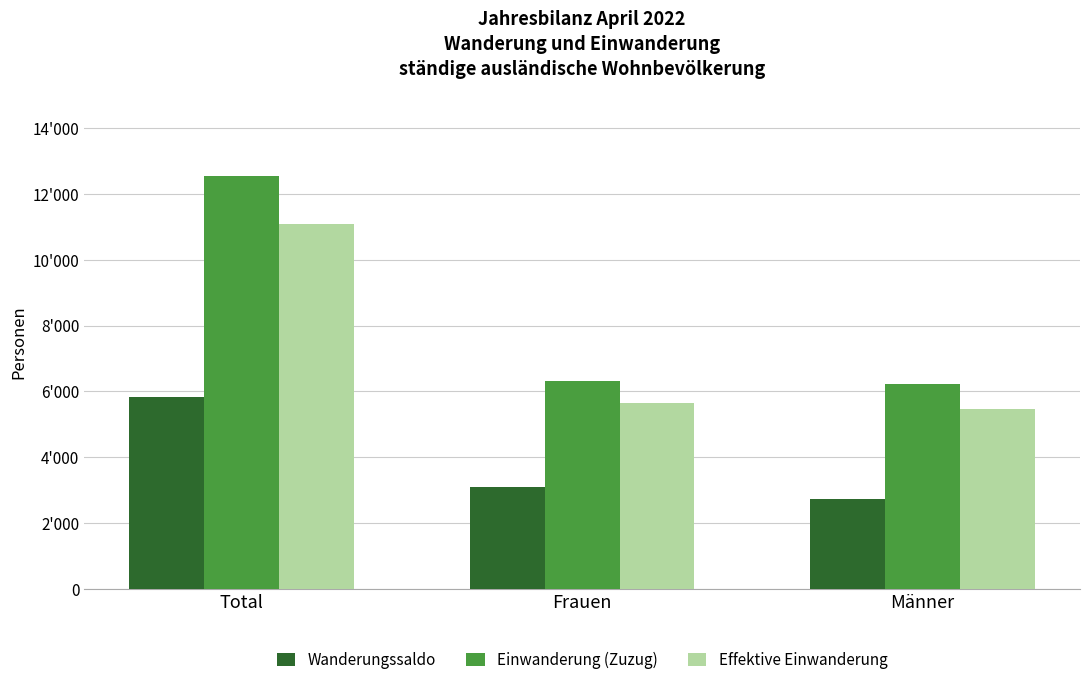

Which series changed the most between Frauen and Männer?

Wanderungssaldo